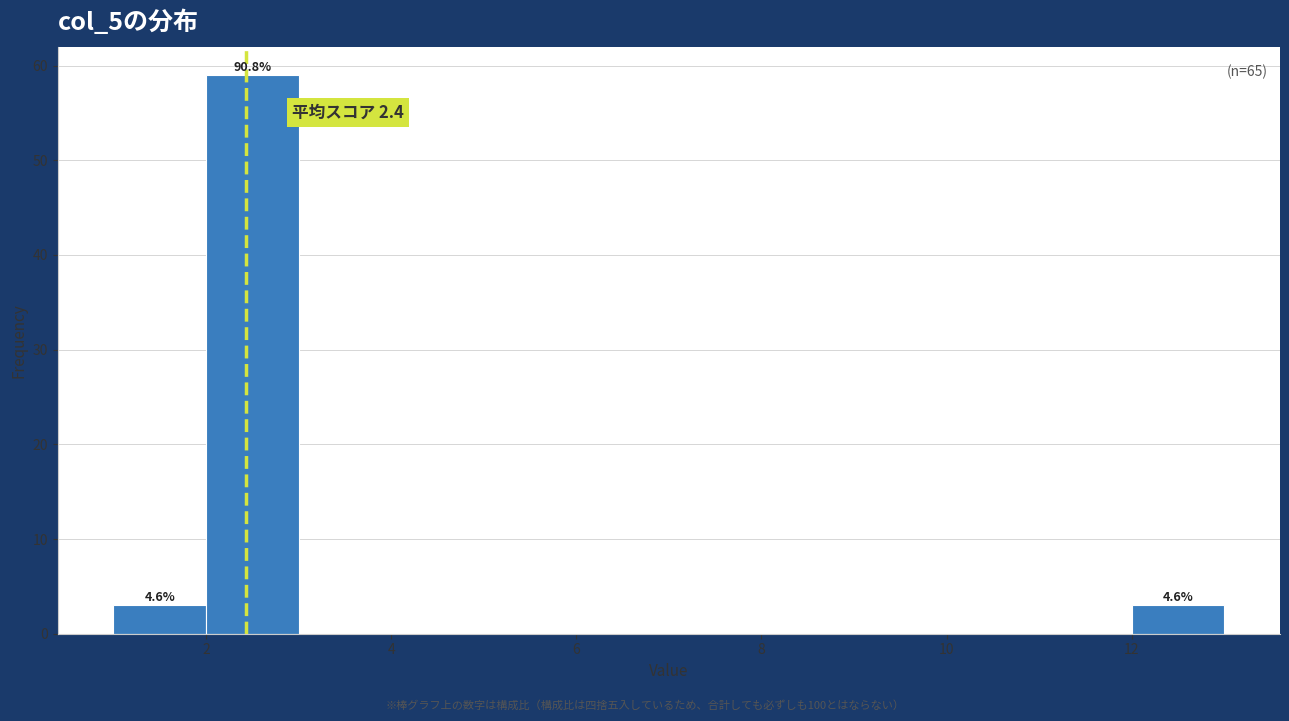

Which range on the x-axis has the tallest bar?

2 to 3